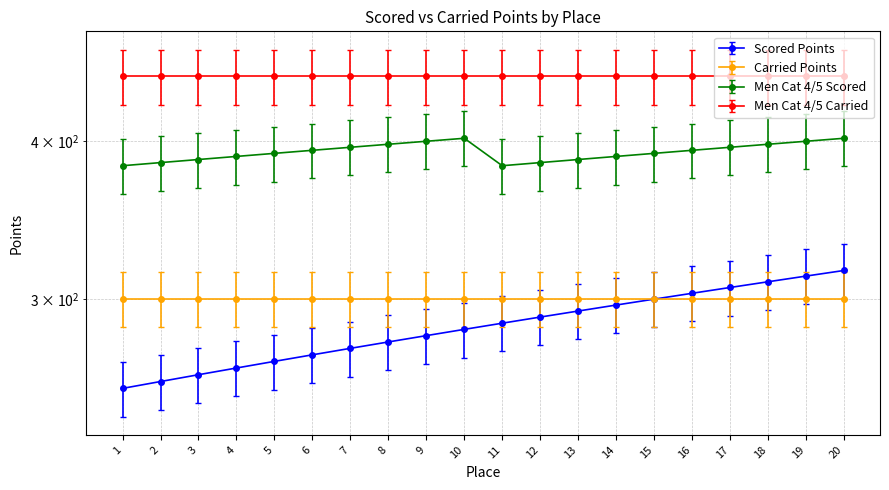

True or false: Scored Points and Men Cat 4/5 Scored cross at least once.

False